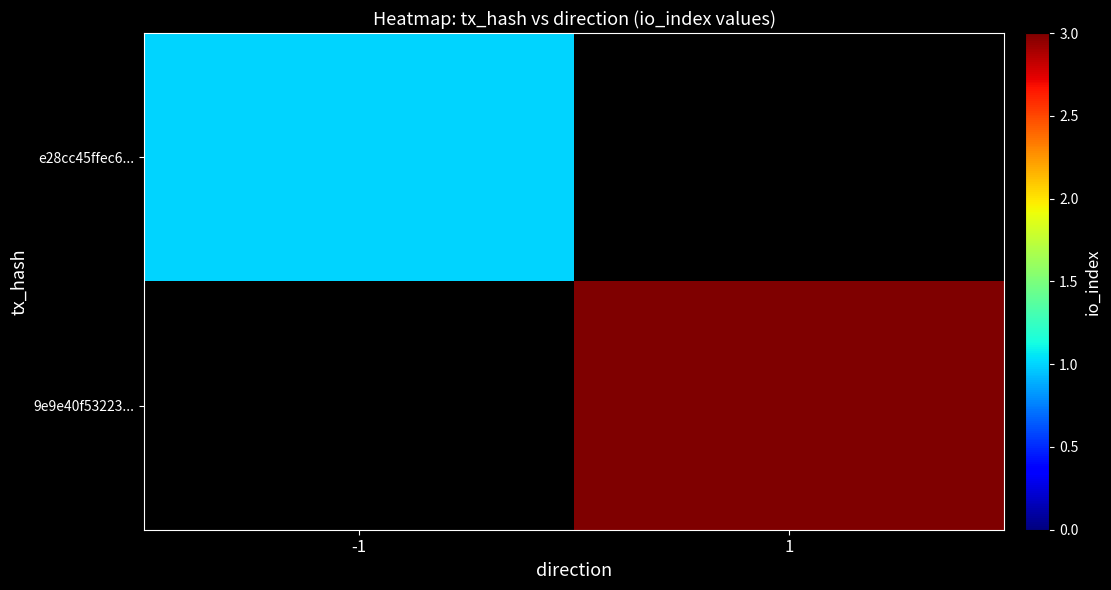

What is the greatest value displayed?

3.0